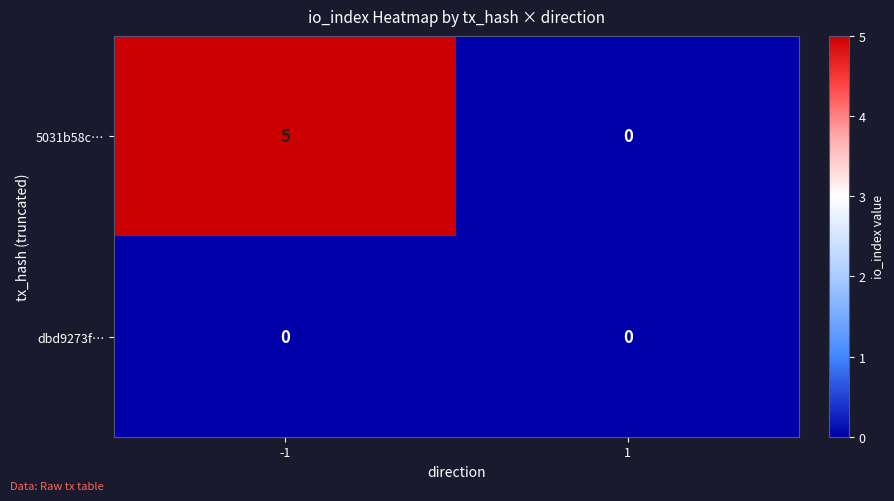

How many data points does each series have?

2